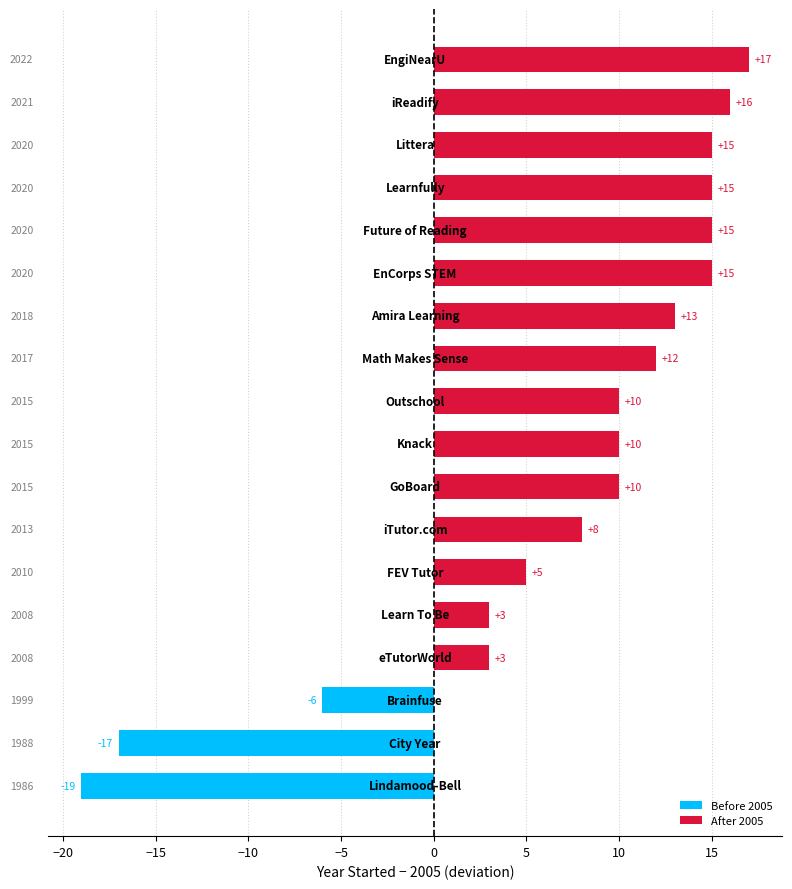

What is the difference between the second highest and minimum values?

35